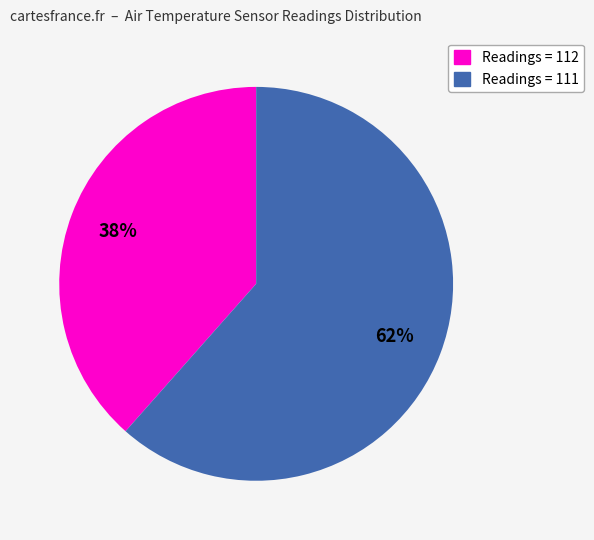

Does any single category account for the majority?

Yes